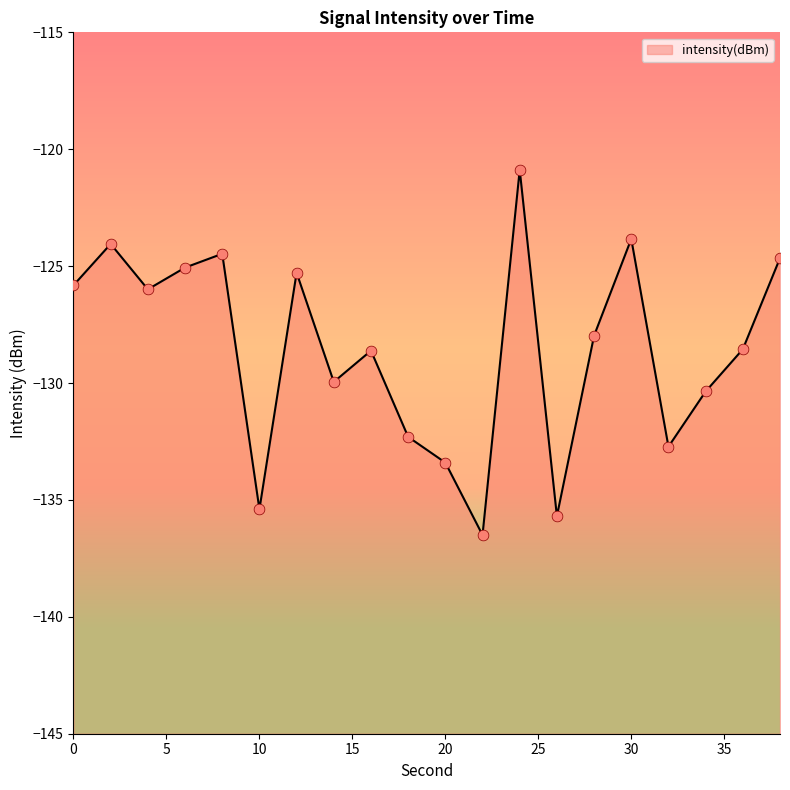

What is the change in value from 12 to 22?

-11.2